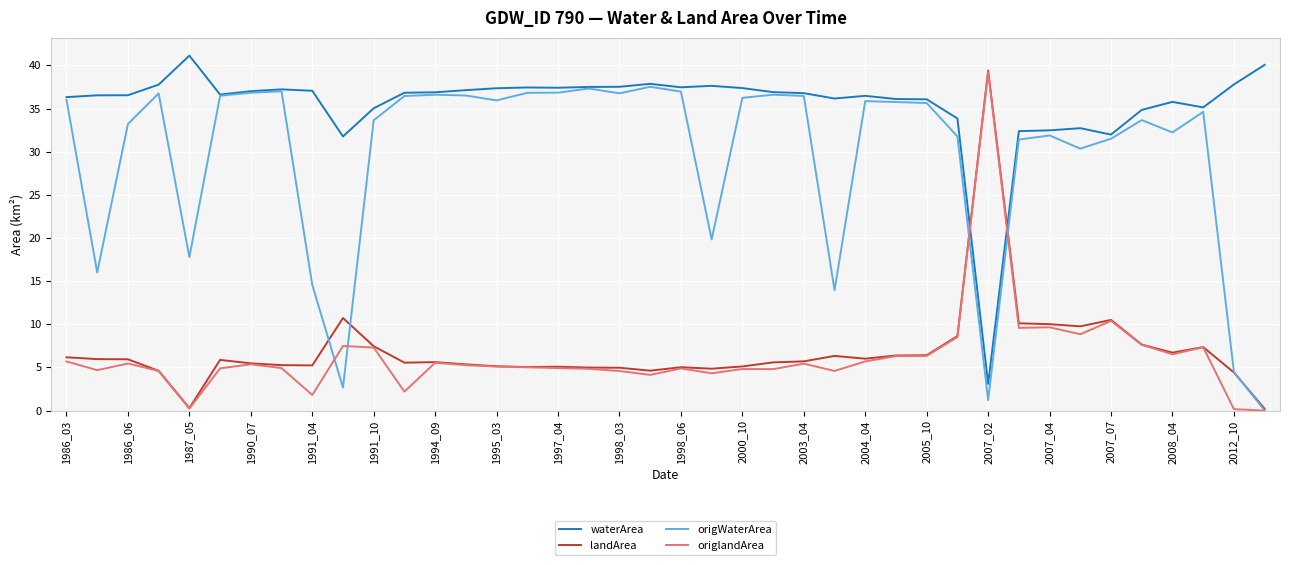

What are all the series names shown in the legend?

waterArea, landArea, origWaterArea, origlandArea